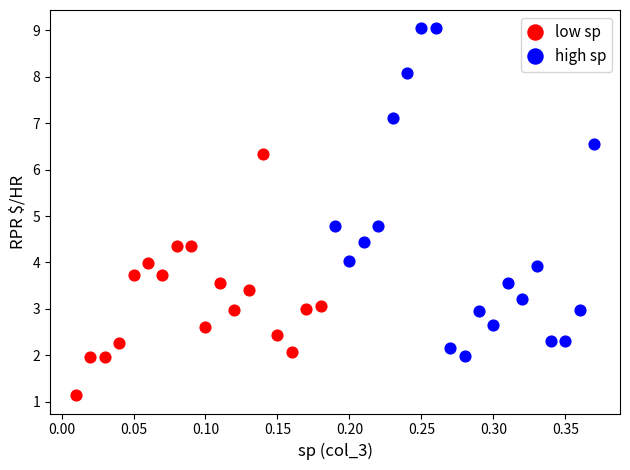

Which series reaches the minimum Y coordinate?

low sp